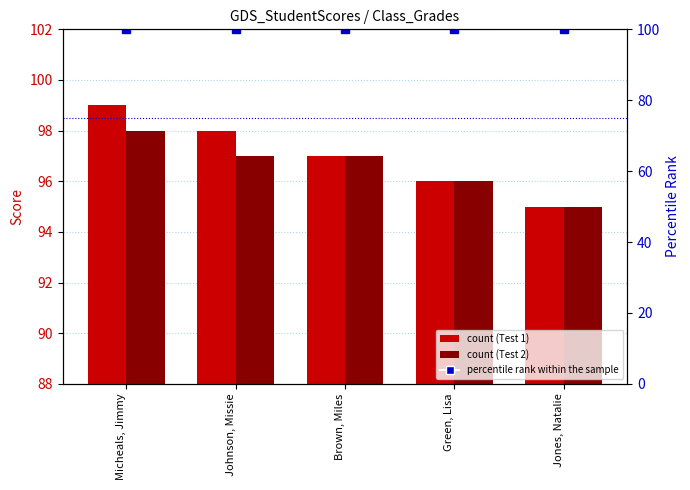

Reading left to right, transcribe all the data shown in this chart.

Test 1: Micheals, Jimmy=99	Johnson, Missie=98	Brown, Miles=97	Green, Lisa=96	Jones, Natalie=95
Test 2: Micheals, Jimmy=98	Johnson, Missie=97	Brown, Miles=97	Green, Lisa=96	Jones, Natalie=95
percentile rank within the sample: Micheals, Jimmy=100	Johnson, Missie=100	Brown, Miles=100	Green, Lisa=100	Jones, Natalie=100